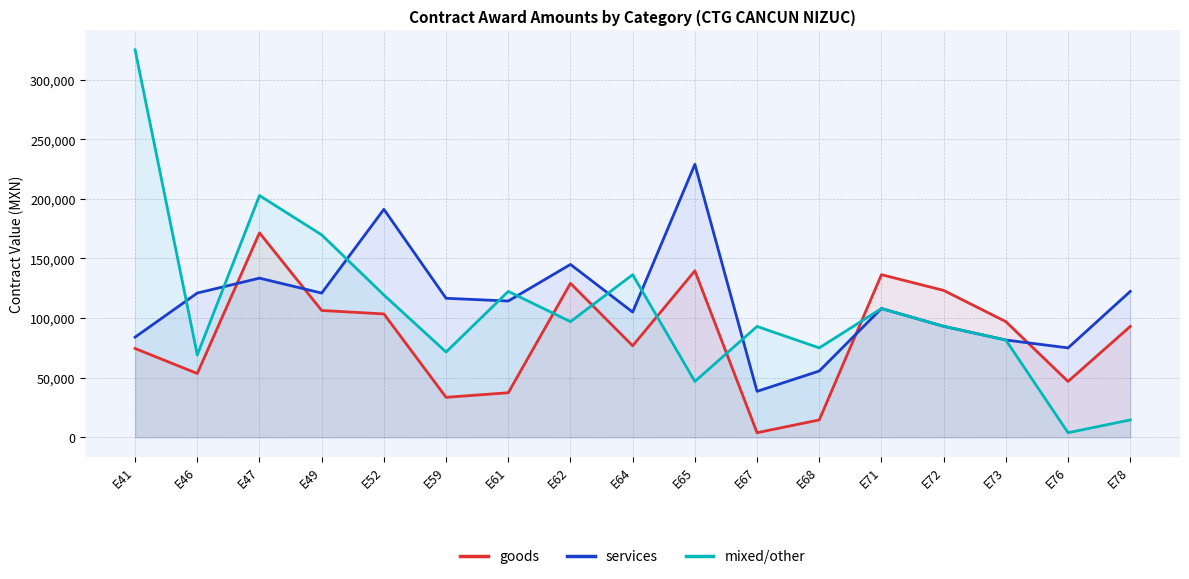

Reading left to right, extract all data points from this chart.

goods: 74466.8	53500.0	171500.0	106376.0	103473.0	33500.0	37345.8	129157.0	76760.0	139640.5	3800.0	14537.7	136397.3	123200.0	97000.0	46816.2	92976.0
services: 84000.0	121000.0	133484.4	120960.0	191250.0	116600.0	114300.0	145000.0	105000.0	229000.0	38500.0	55580.0	108000.0	93090.4	81580.0	74971.3	122363.0
mixed/other: 325100.0	69074.0	202800.0	169815.9	119360.0	71510.0	122363.0	97000.0	136397.3	46816.2	92976.0	74971.3	108000.0	93090.4	81580.0	3800.0	14537.7